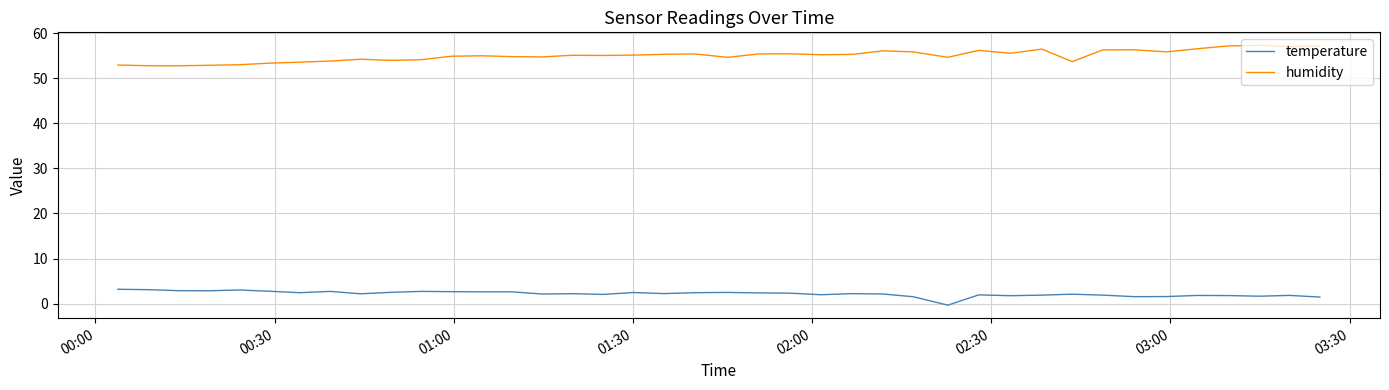

Which series has the largest total across all categories?

humidity